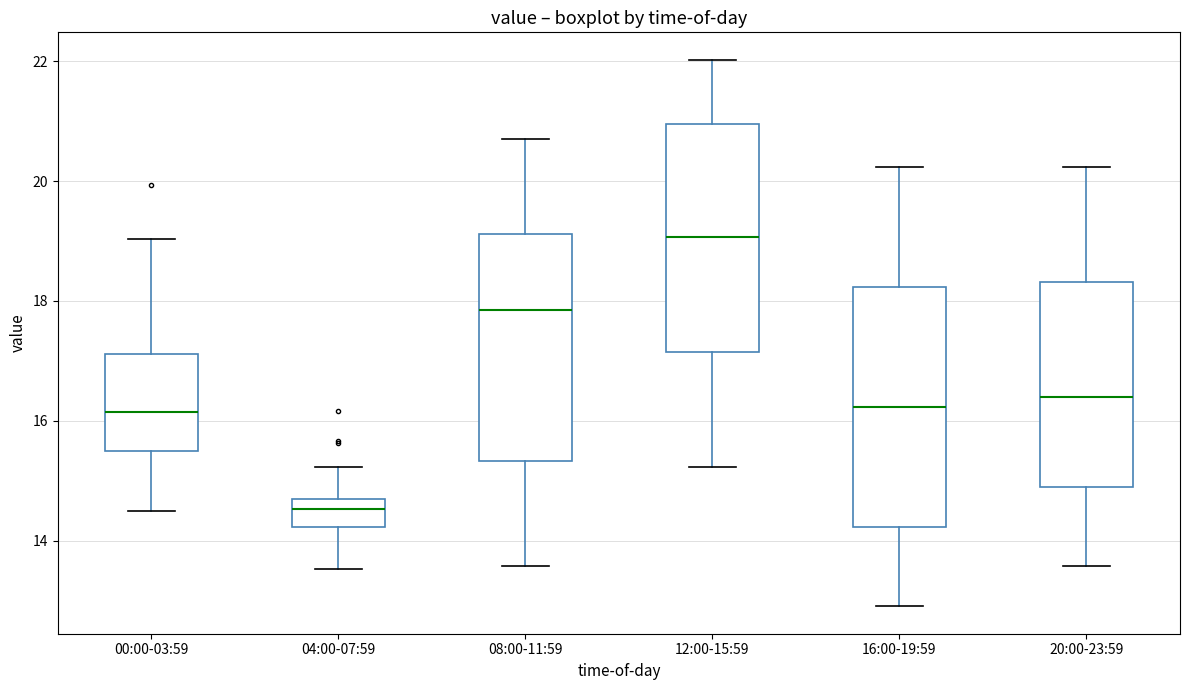

Reading left to right, transcribe this box plot: for each box, give where its median line is, the range the box spans, and where its two whiskers end, as read against the y-axis. The values are not printed on the chart, so give them approximately, as read against the axis.

00:00-03:59: median 16.2, box 15.4 to 17.2, whiskers 14.6 to 19.0
04:00-07:59: median 14.6, box 14.2 to 14.8, whiskers 13.6 to 15.2
08:00-11:59: median 17.8, box 15.4 to 19.2, whiskers 13.6 to 20.8
12:00-15:59: median 19.0, box 17.2 to 21.0, whiskers 15.2 to 22.0
16:00-19:59: median 16.2, box 14.2 to 18.2, whiskers 13.0 to 20.2
20:00-23:59: median 16.4, box 15.0 to 18.4, whiskers 13.6 to 20.2